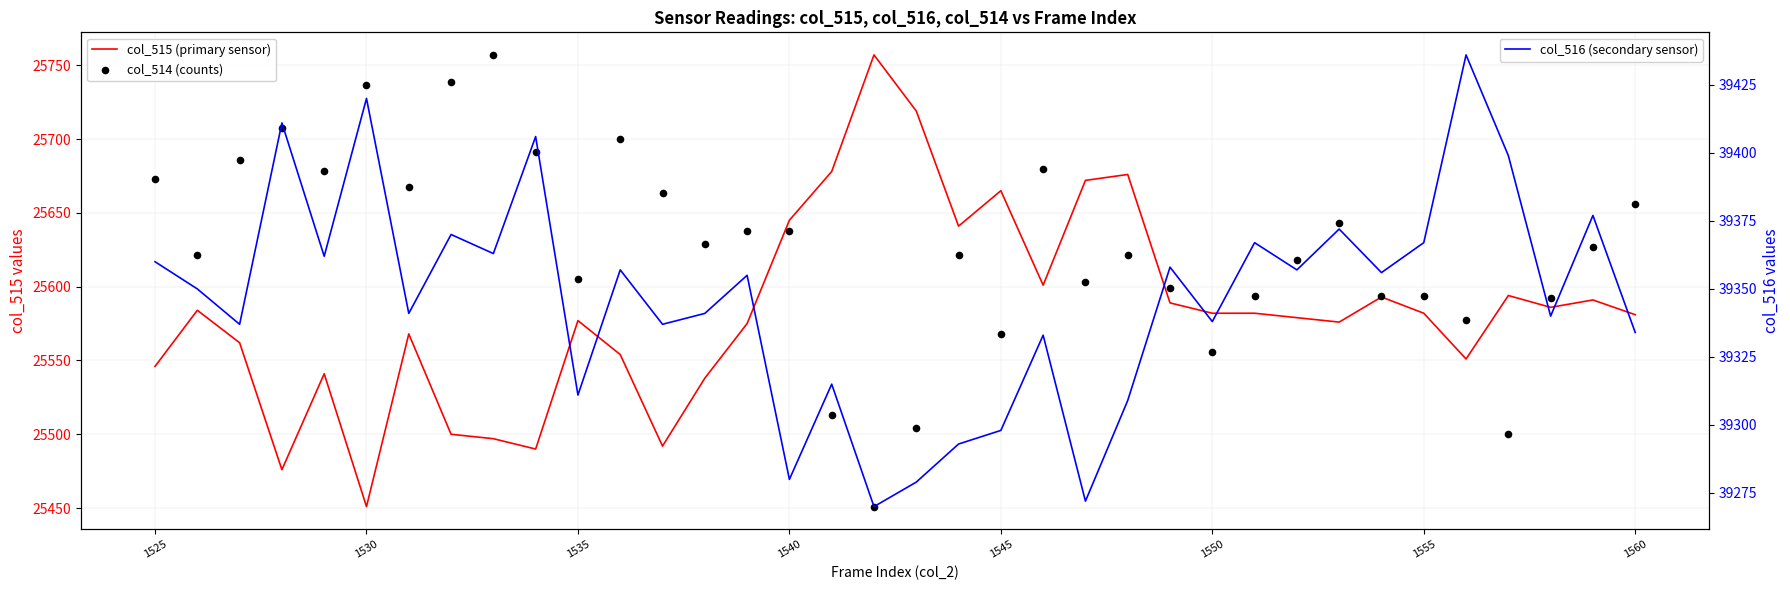

Which series contains the lowest Y value?

col_515 (primary sensor)